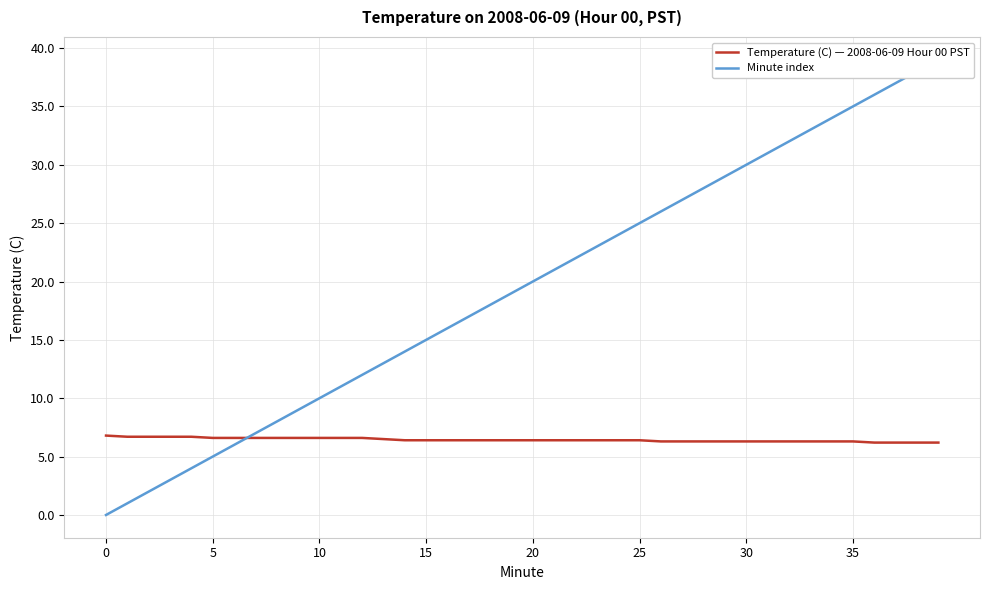

How many intersections are there between Minute index and Temperature (C) — 2008-06-09 Hour 00 PST?

1